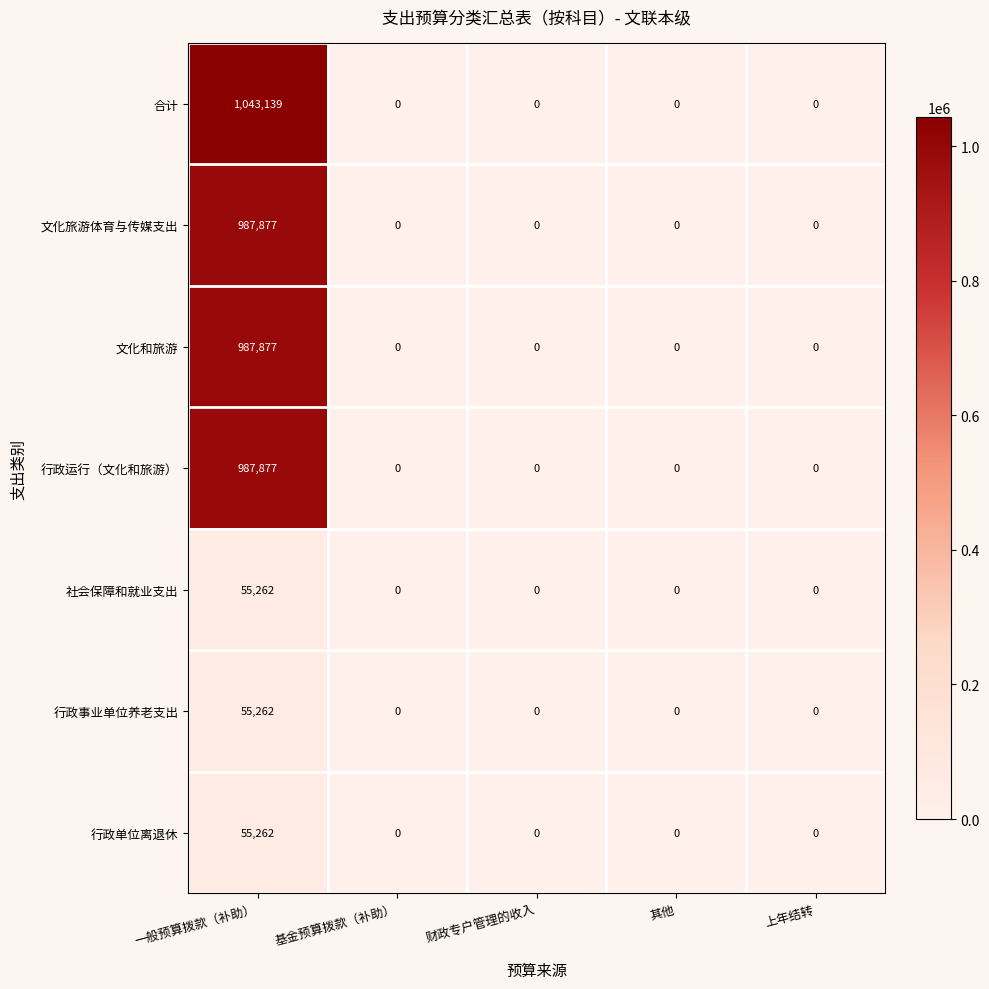

How many categories are shown in the chart?

5